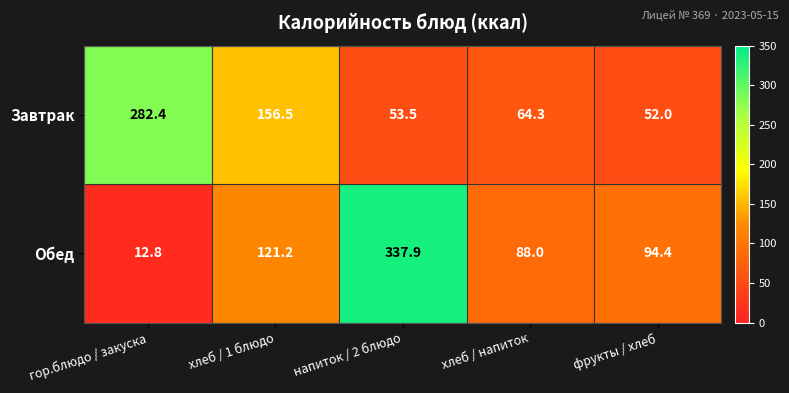

At how many categories does at least one series exceed 244?

2